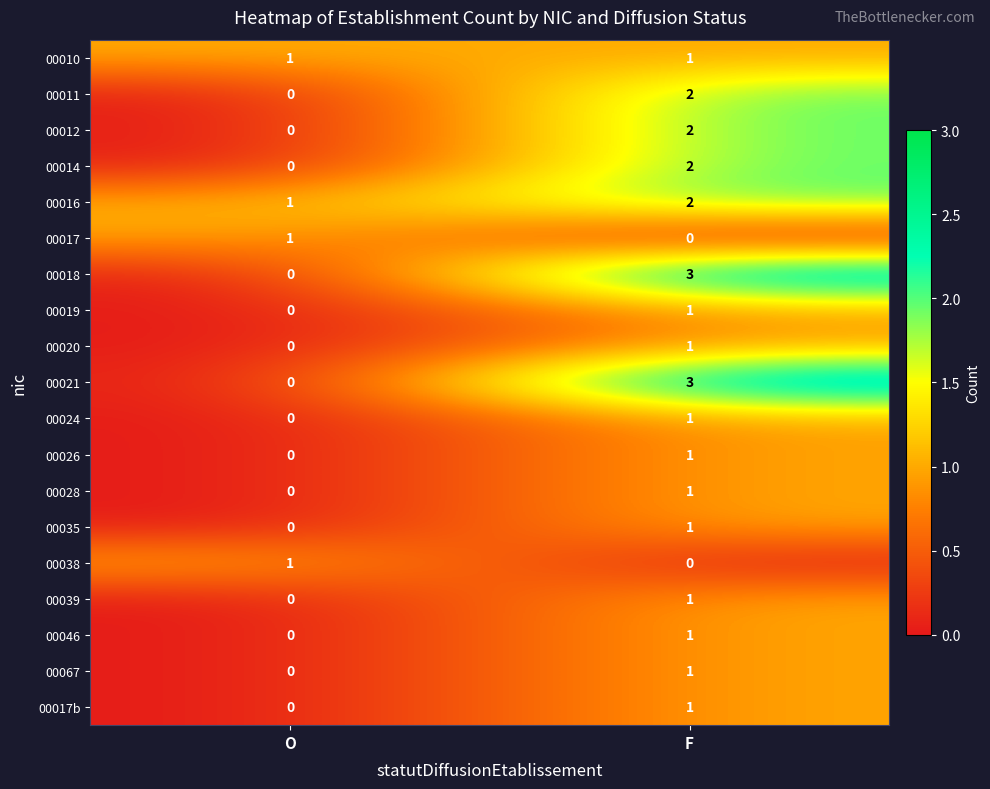

Is the value of 00016 at F greater than the value of 00021 at F?

No